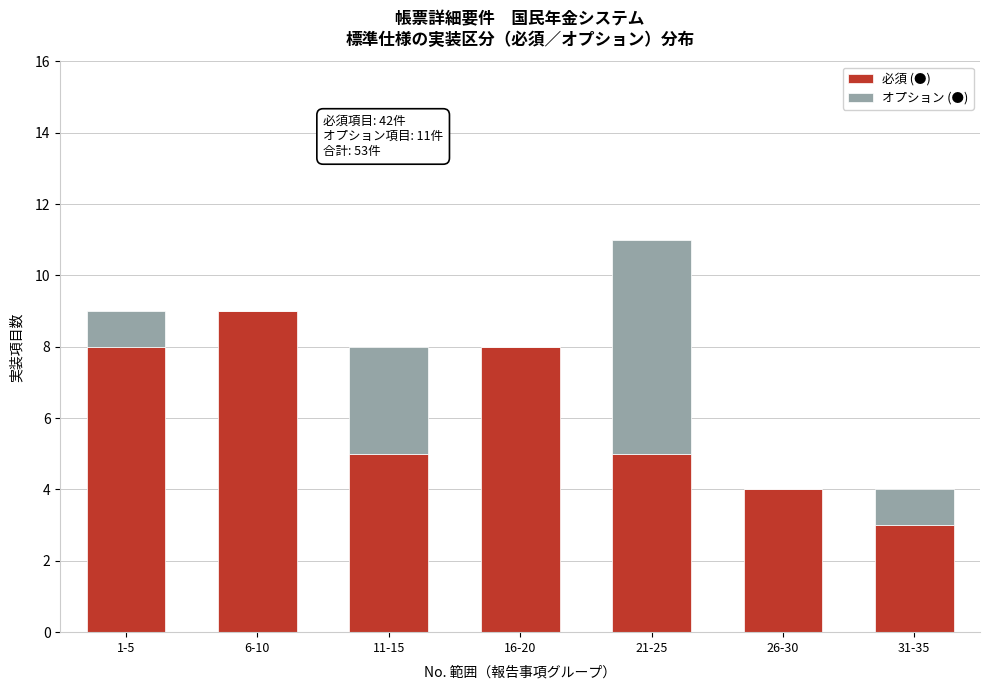

Reading left to right, what are the values for 必須 (●)?

1-5=8	6-10=9	11-15=5	16-20=8	21-25=5	26-30=4	31-35=3